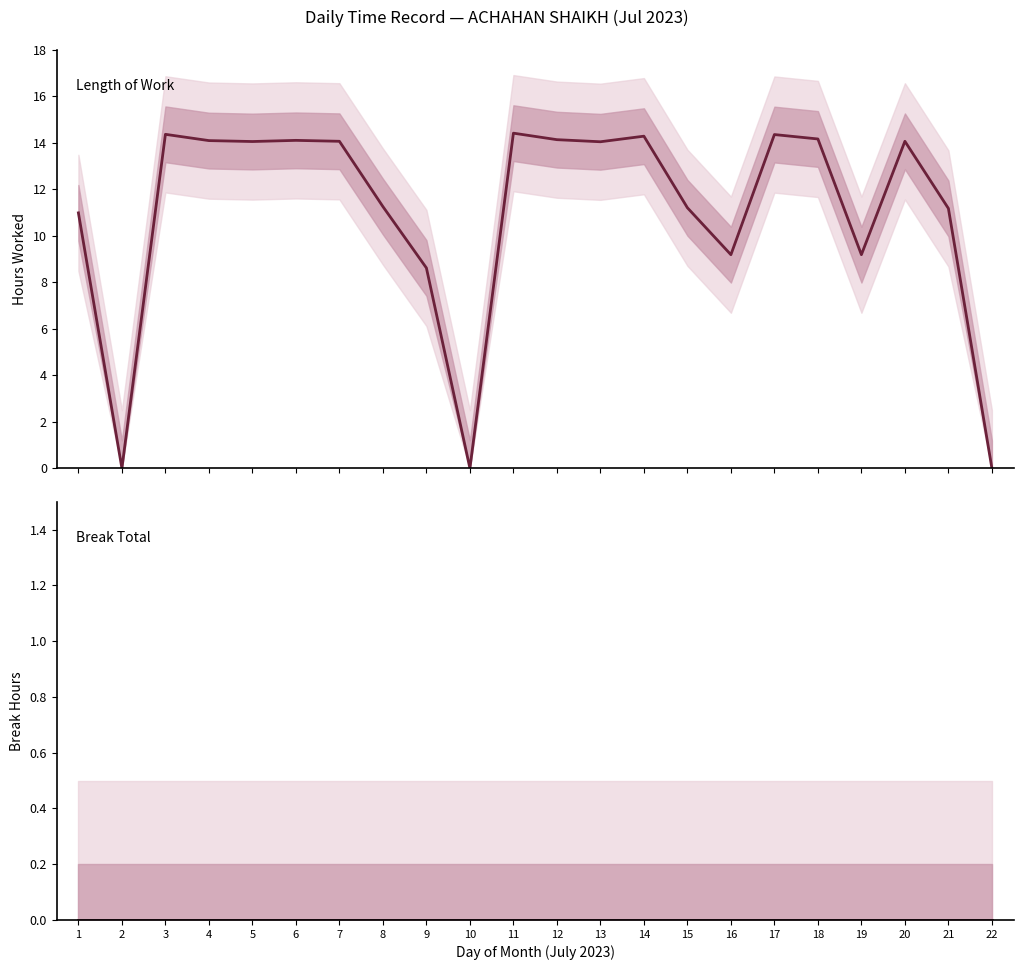

Which category has the highest value across all series?

11